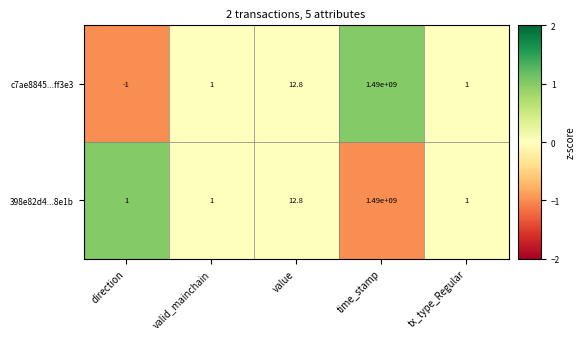

Is it true that c7ae8845...ff3e3 equals 4.5 at value?

False